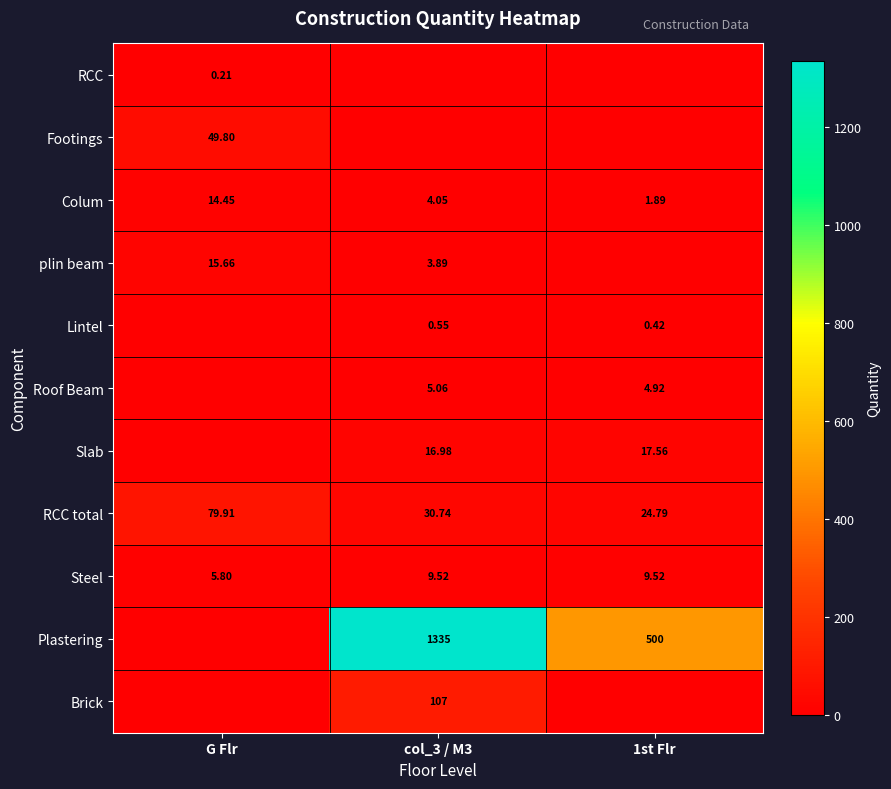

At which category is the sum across all series the highest?

col_3 / M3